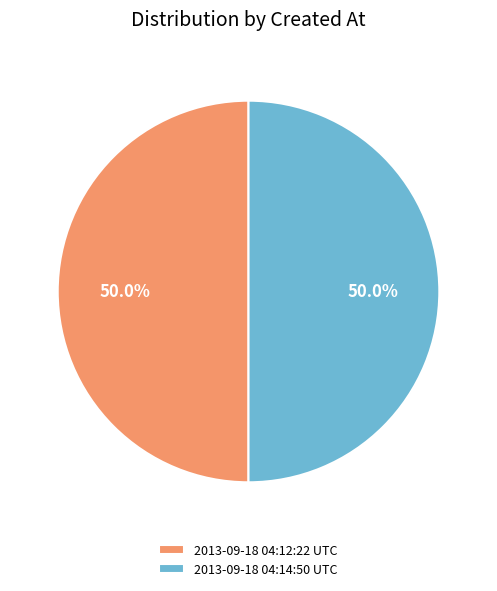

Combined, what portion of the pie is 2013-09-18 04:14:50 UTC and 2013-09-18 04:12:22 UTC?

100.0%